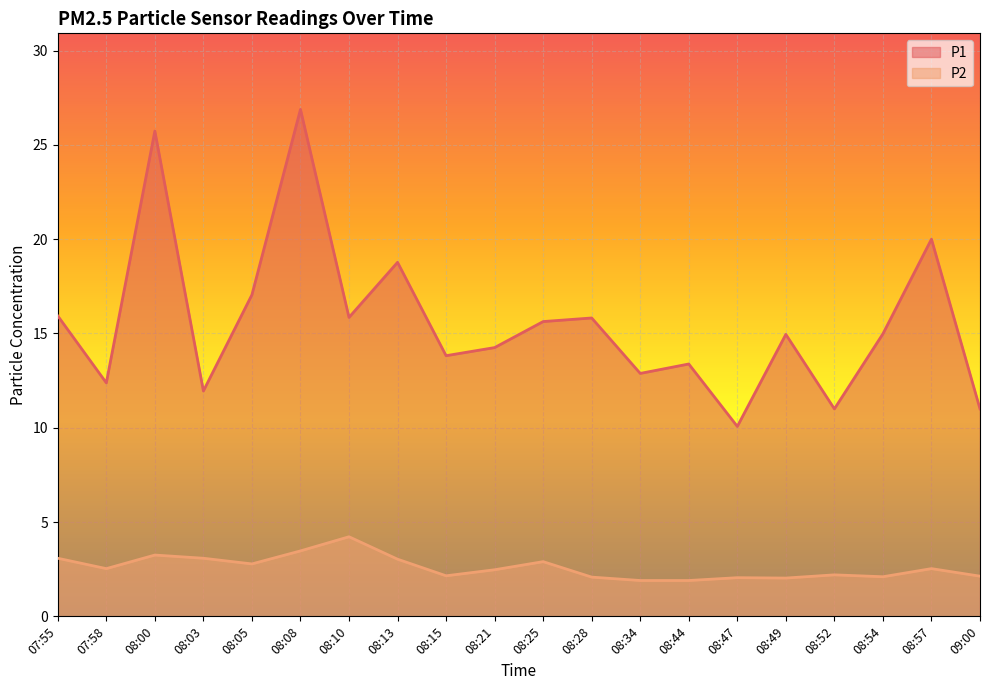

Which series has the largest range (max minus min)?

P1